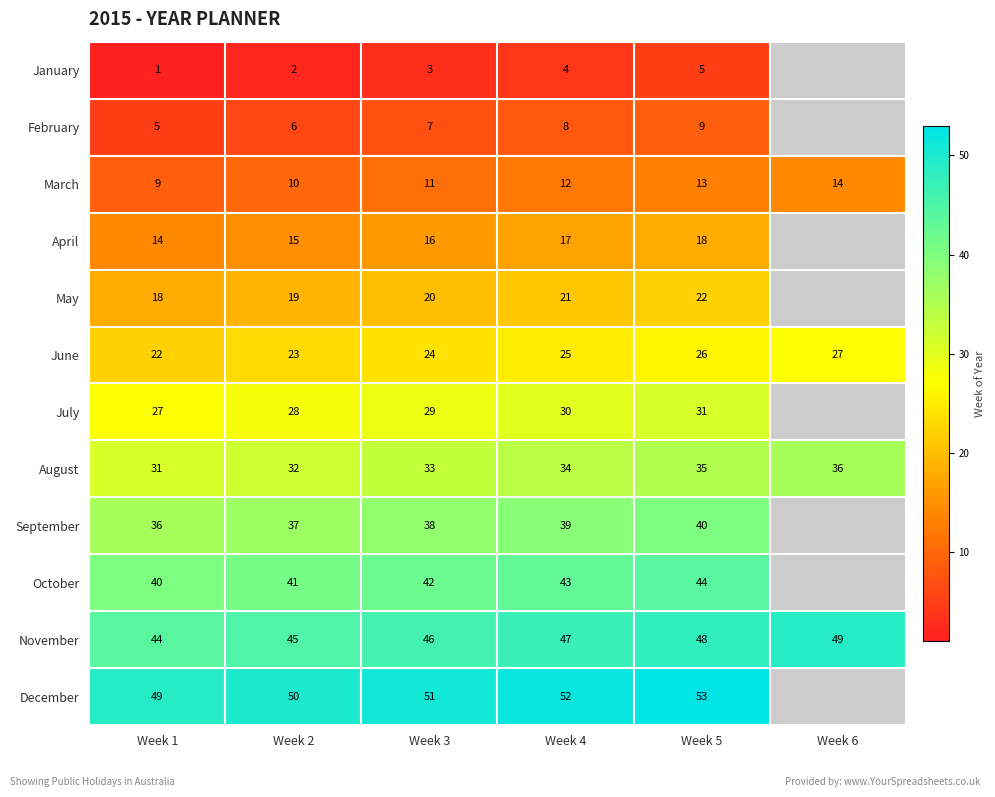

What is the sum of the August values at Week 5 and Week 1?

66